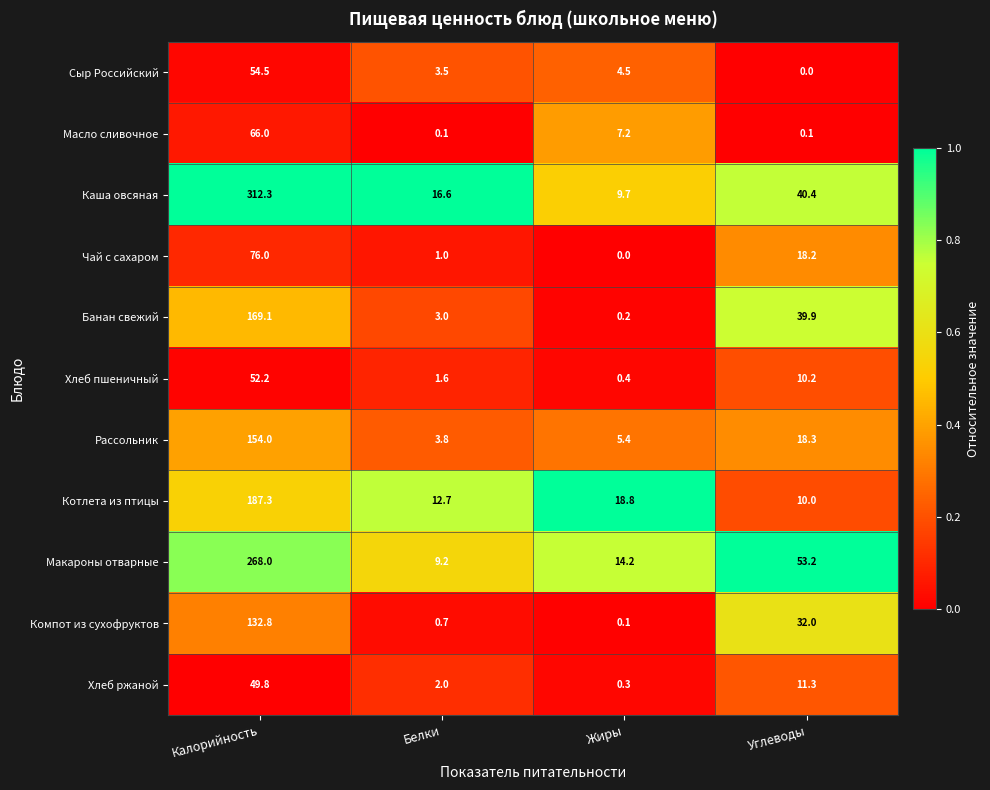

How many categories are shown in the chart?

4